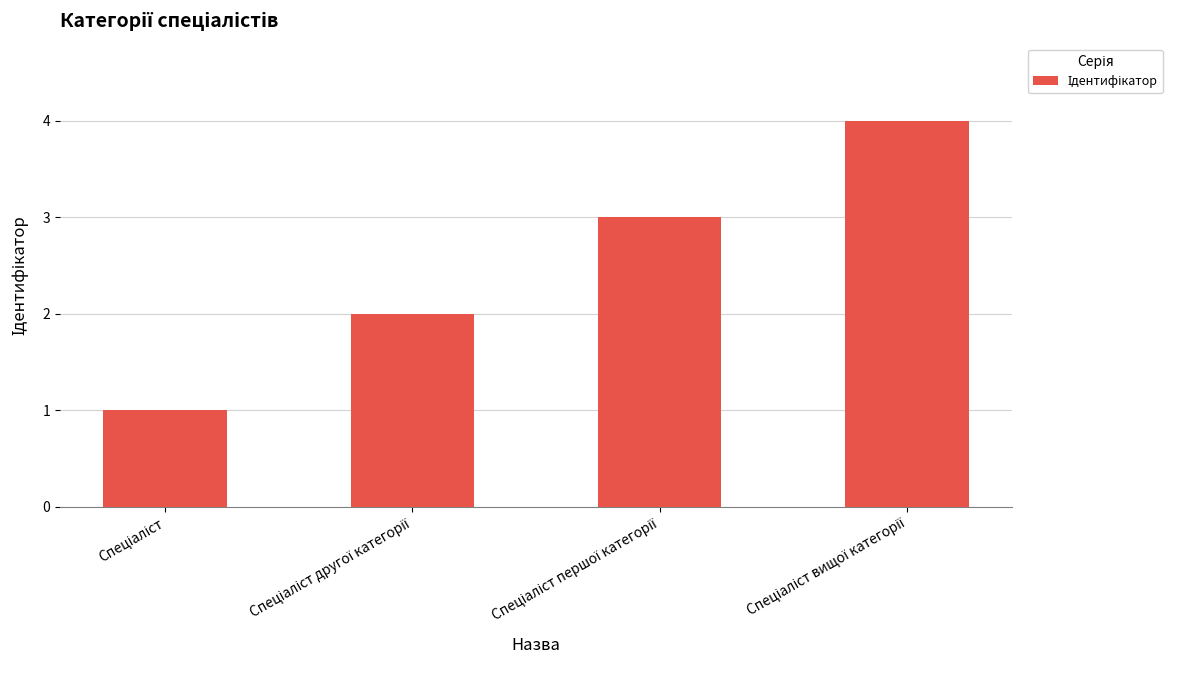

What is the sum of all values?

10